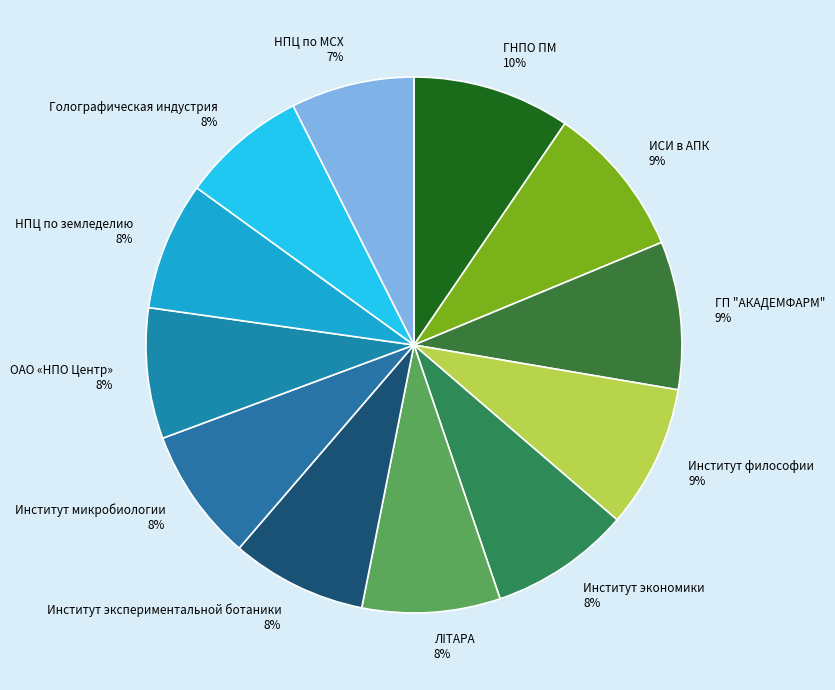

To the nearest percent, what portion does ЛIТАРА 8% represent?

8%